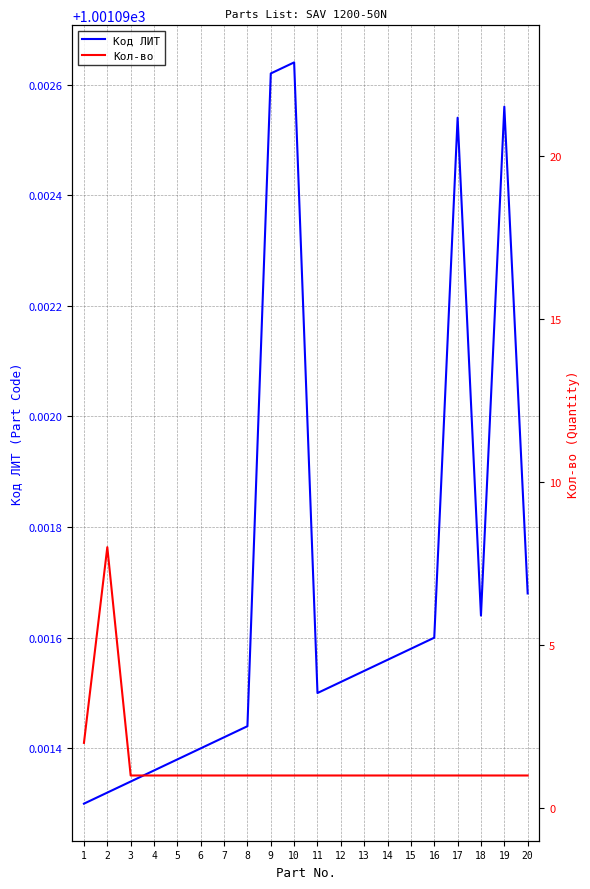

What is the average value of the Кол-во series?

1.4